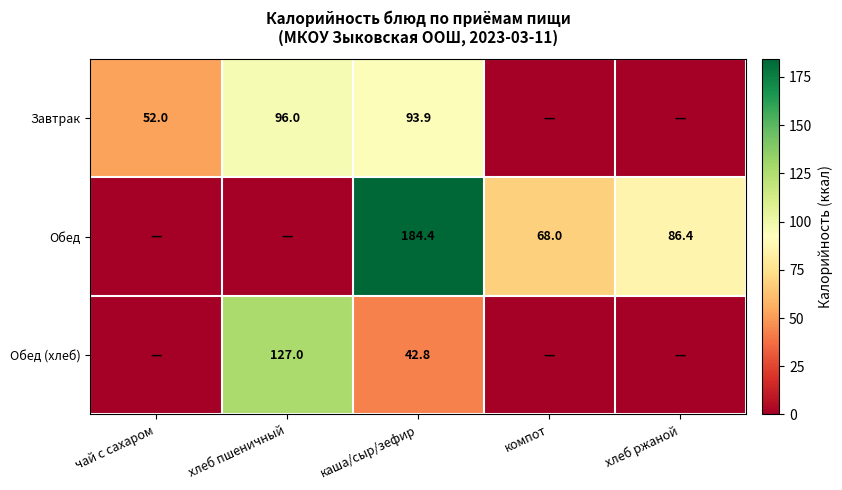

How many distinct data groups are displayed?

3